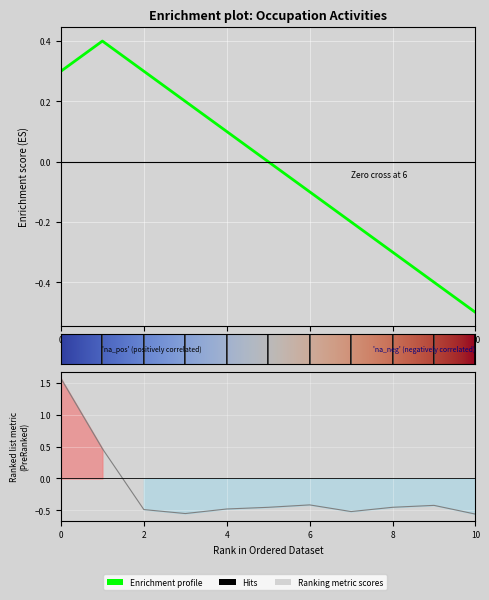

How many values are between 0 and 1?

1